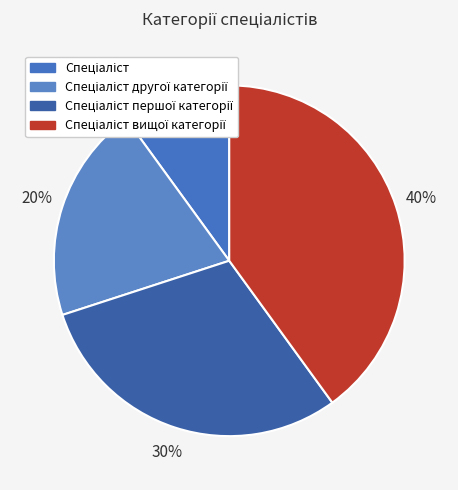

How many segments does this pie chart have?

4